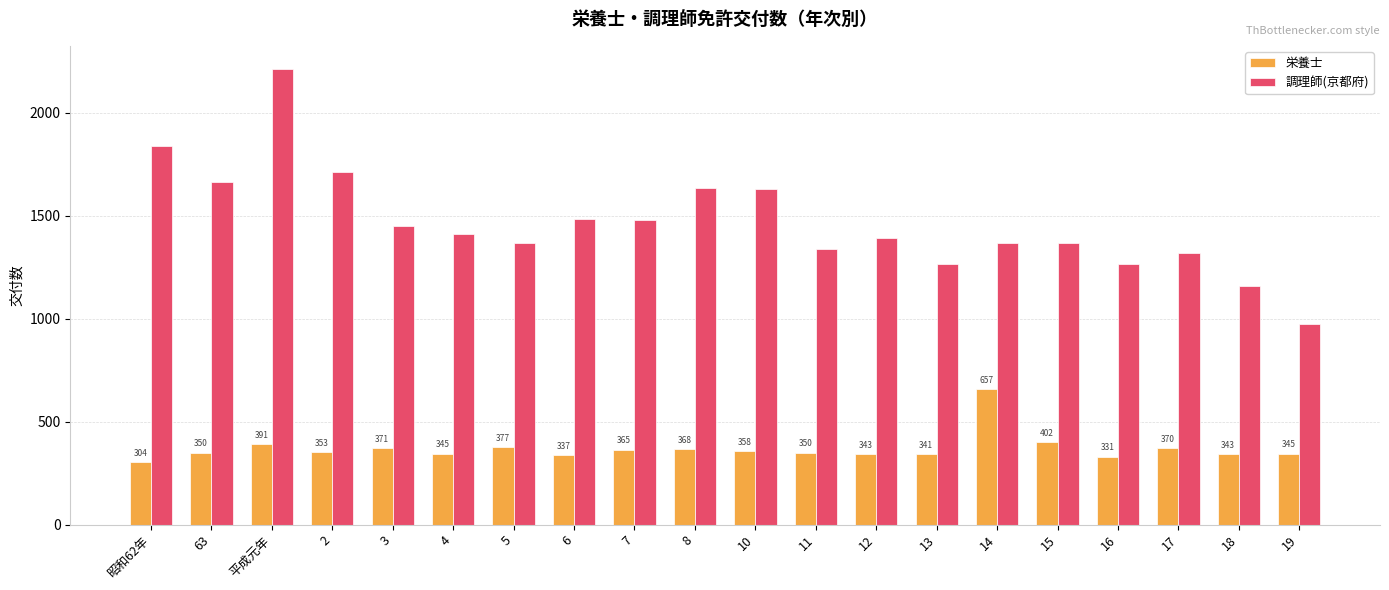

What is the average value of the 調理師(京都府) series?

1467